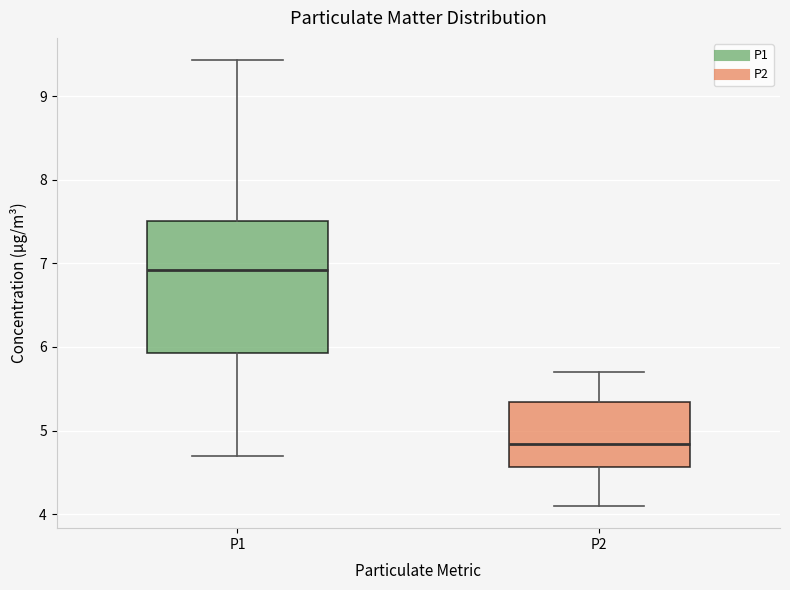

Which box is the tallest, from its lower edge to its upper edge?

P1